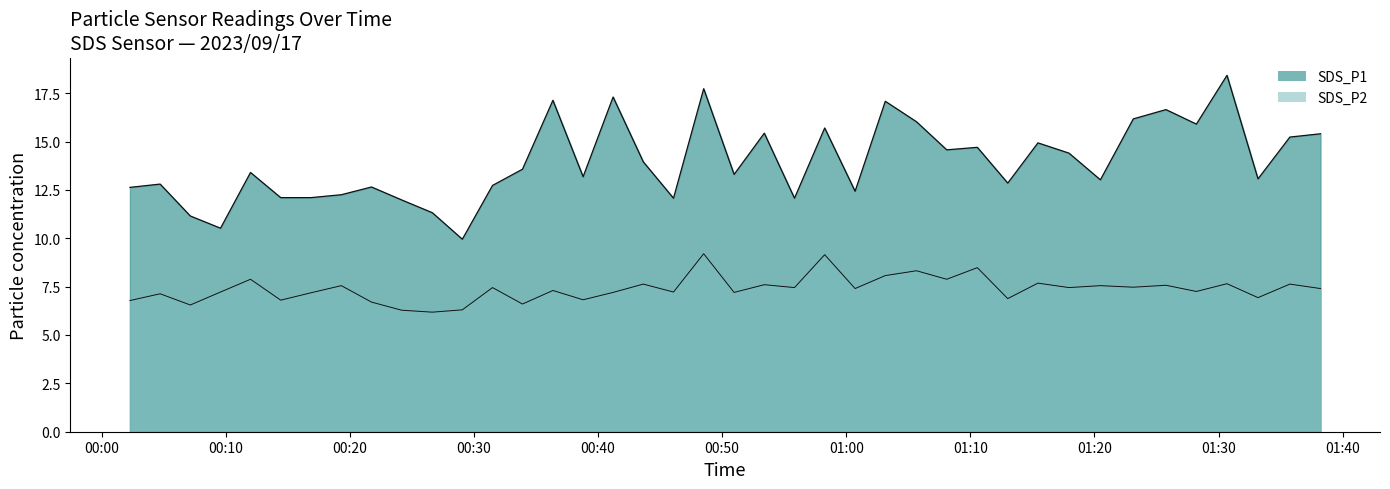

Which label corresponds to the largest value in the chart?

2023/09/17 01:30:41